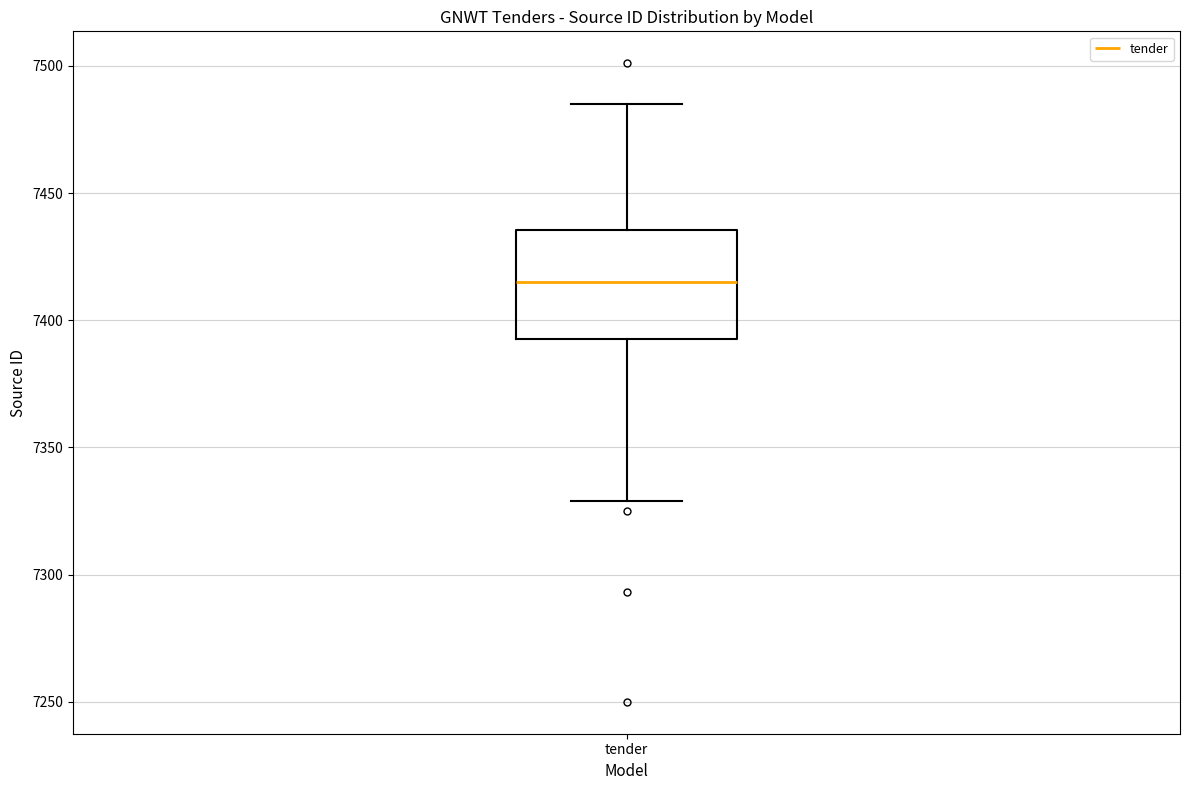

Read this box plot against the y-axis: the position of the median line, the range covered by the box, and the ends of both whiskers. The values are not printed on the chart, so give them approximately, as read against the axis.

median 7415, box 7395 to 7435, whiskers 7330 to 7485